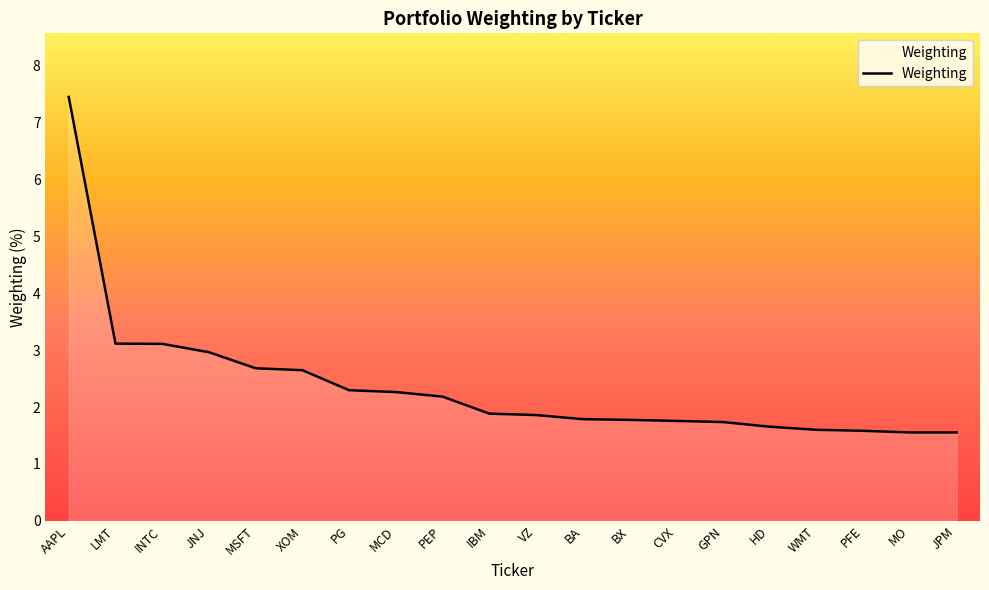

Which label corresponds to the largest value in the chart?

AAPL